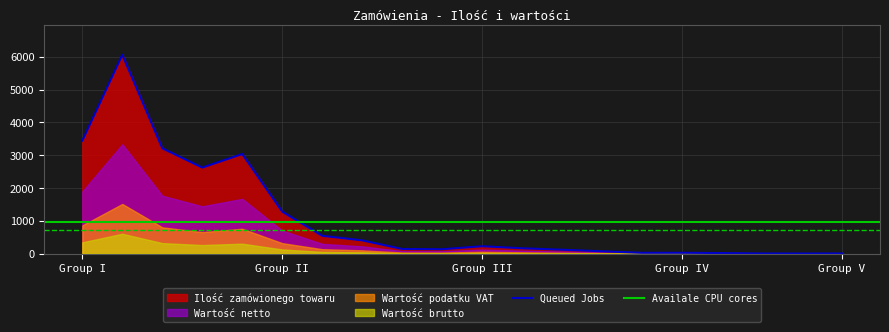

The Queued Jobs series shows 226.5 at Group III. True or false?

True